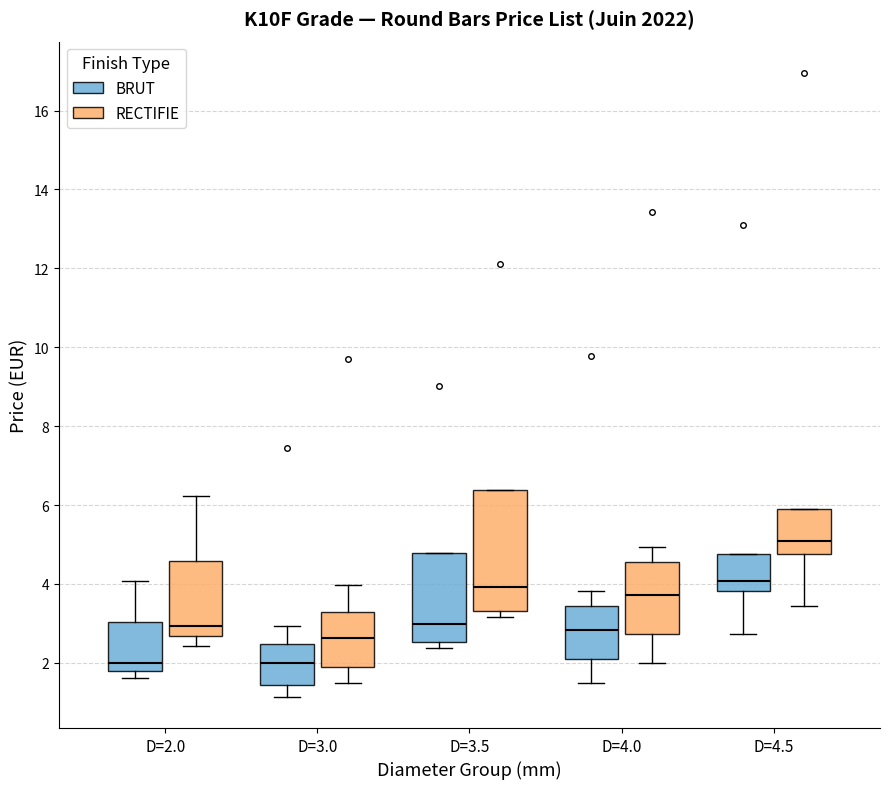

Which box's median line is the highest?

D=4.5 (RECTIFIE)